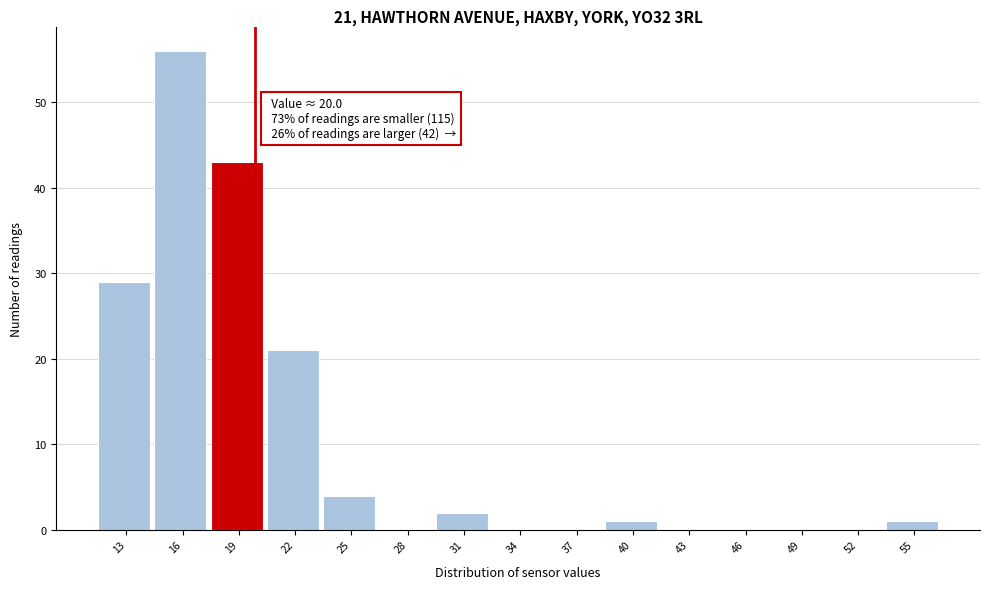

Over which range of the x-axis is the bar tallest?

14.5 to 17.5